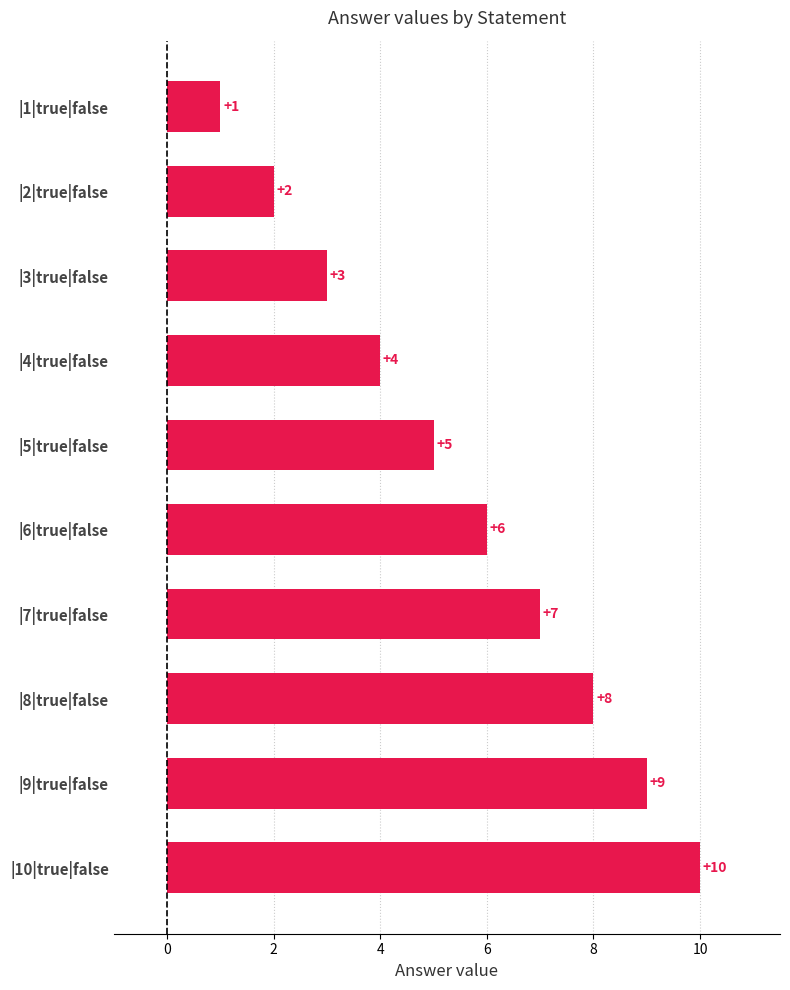

Between |5|true|false and |8|true|false, which is larger?

|8|true|false